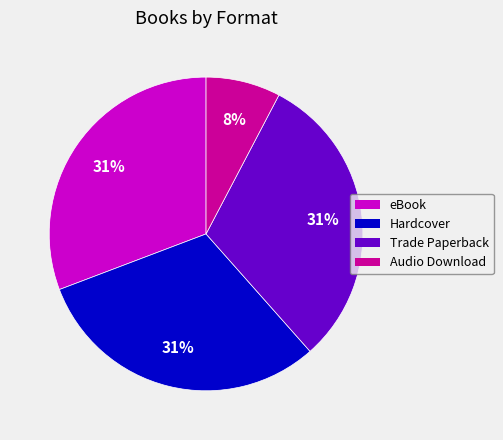

Does Trade Paperback represent more than half of the total?

No